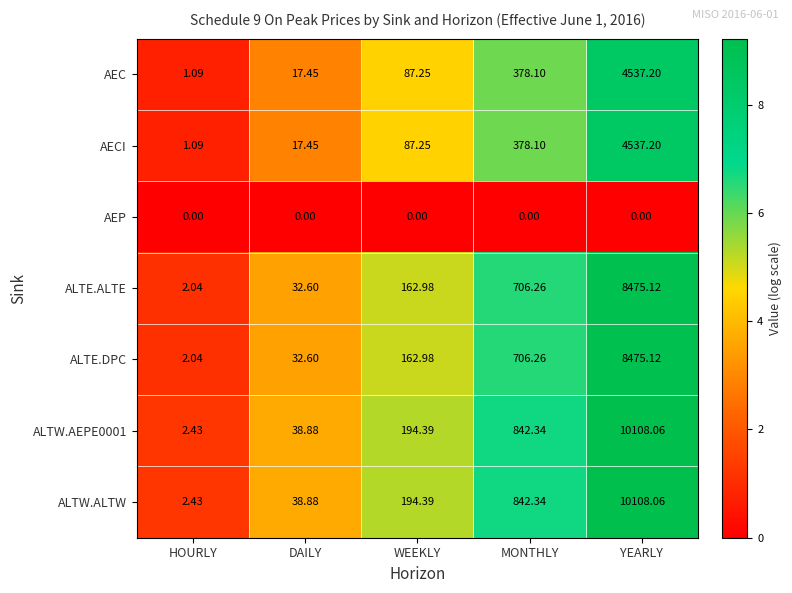

At which label does AEC reach its peak?

YEARLY